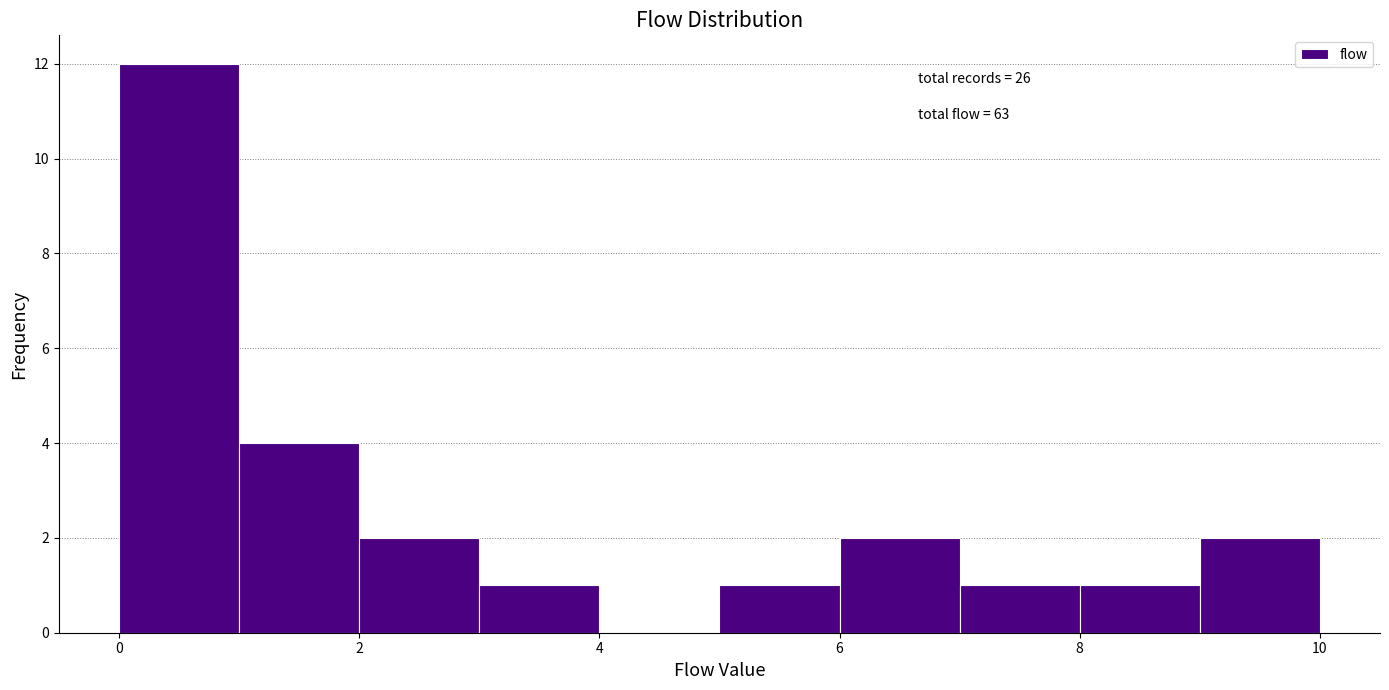

Over which range of the x-axis is the bar tallest?

0 to 1